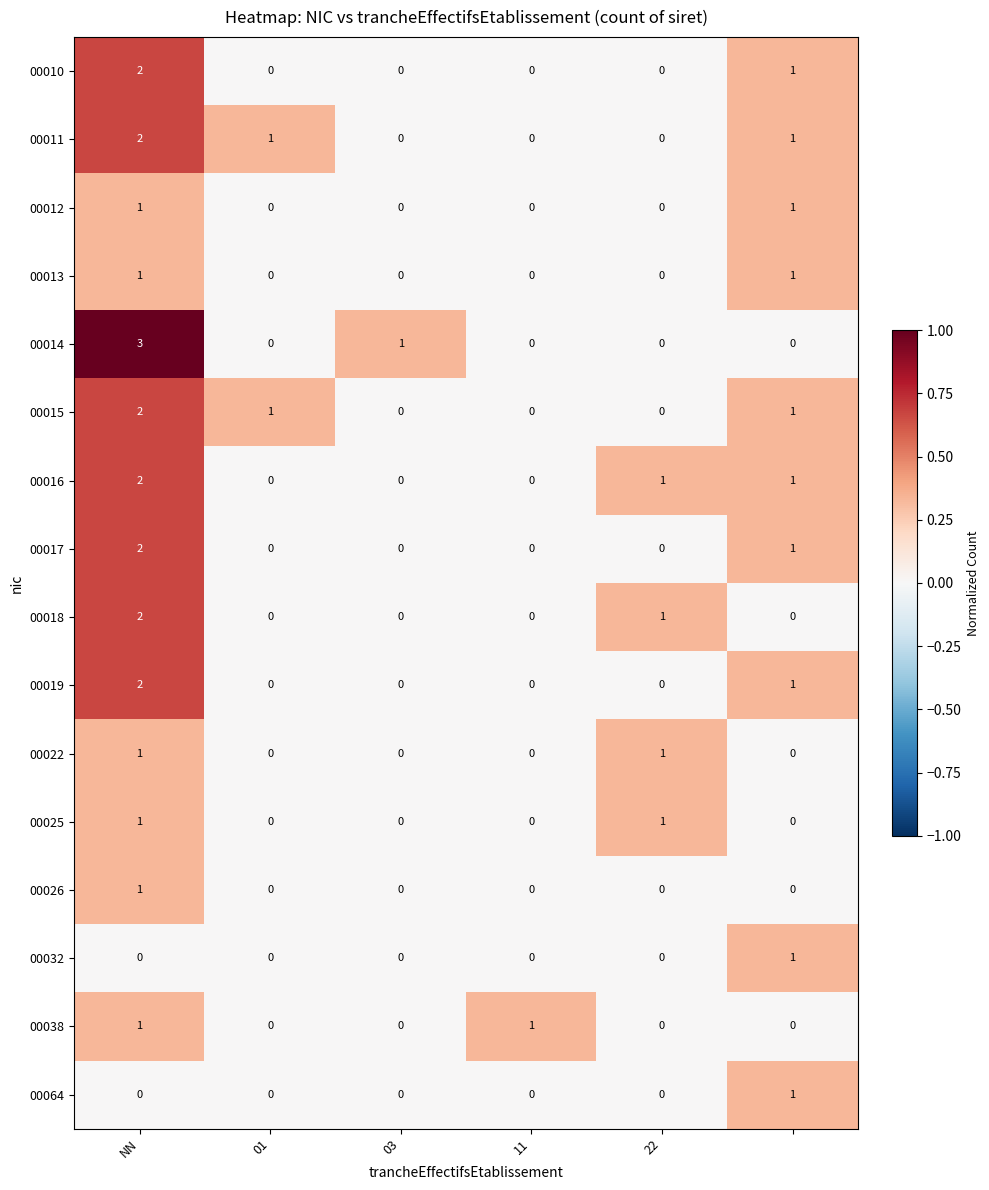

What is the maximum value shown in the chart?

3